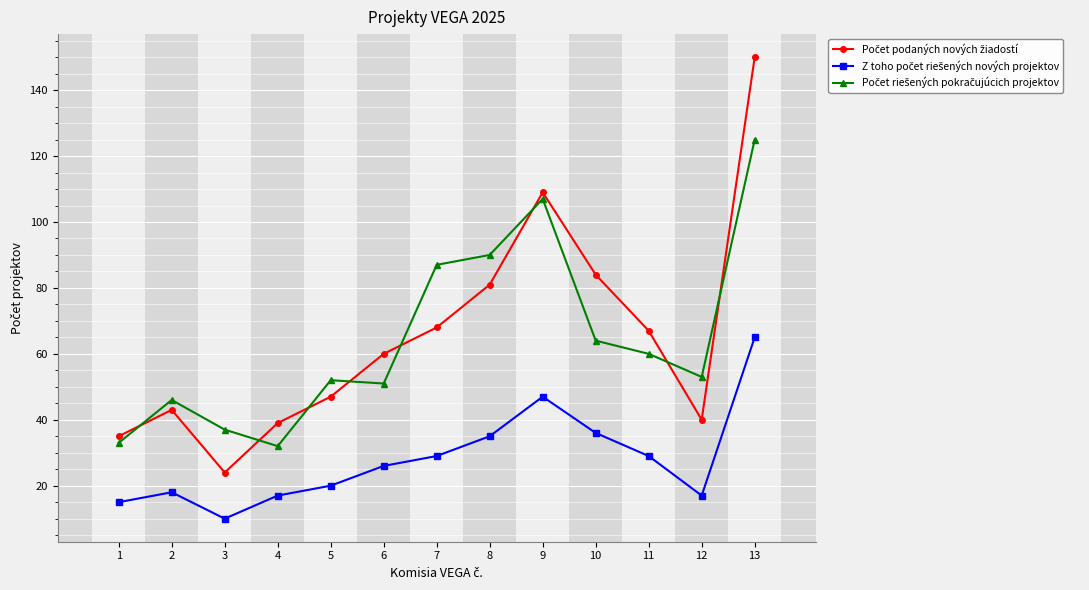

What is the total value across all series at 4?

88